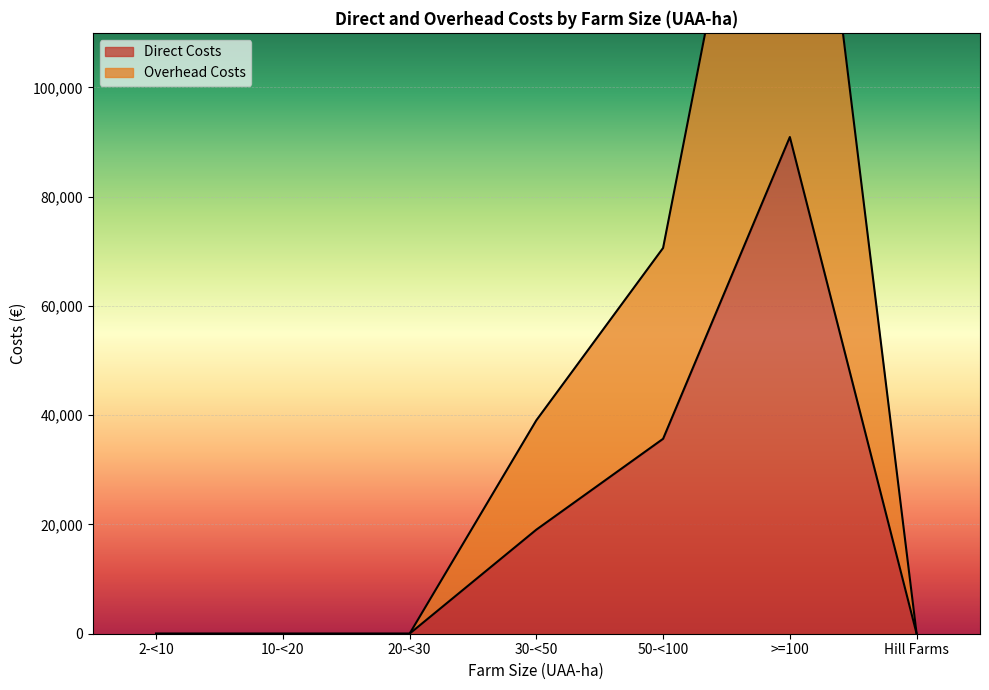

What are all the series names shown in the legend?

Direct Costs, Overhead Costs